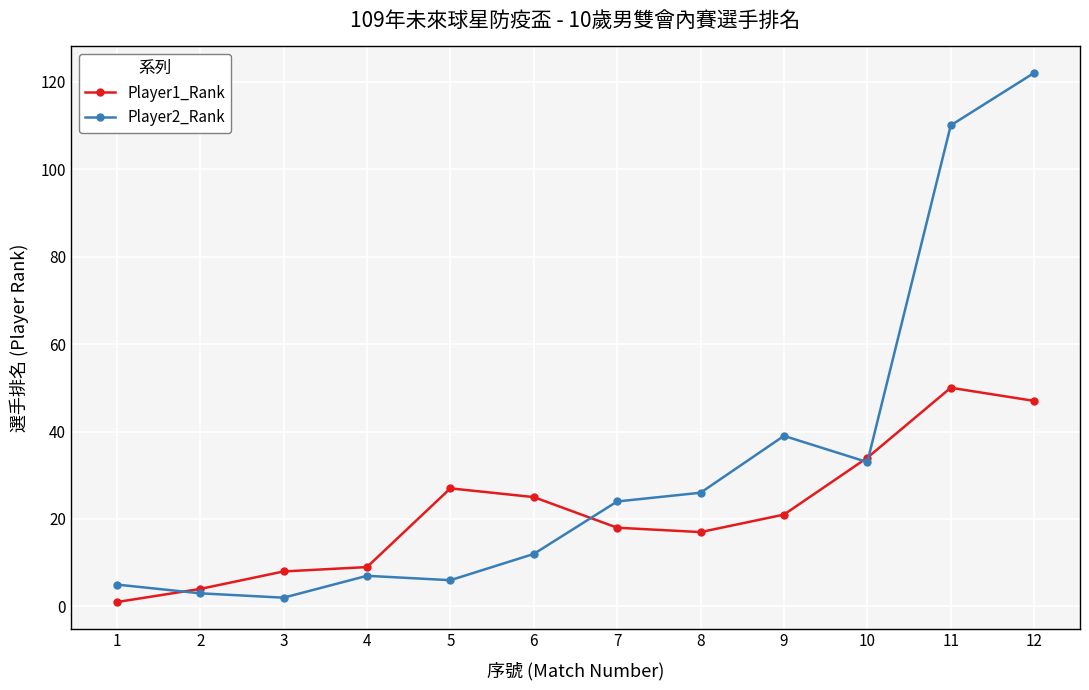

Rank the series by their average value, from lowest to highest.

Player1_Rank, Player2_Rank